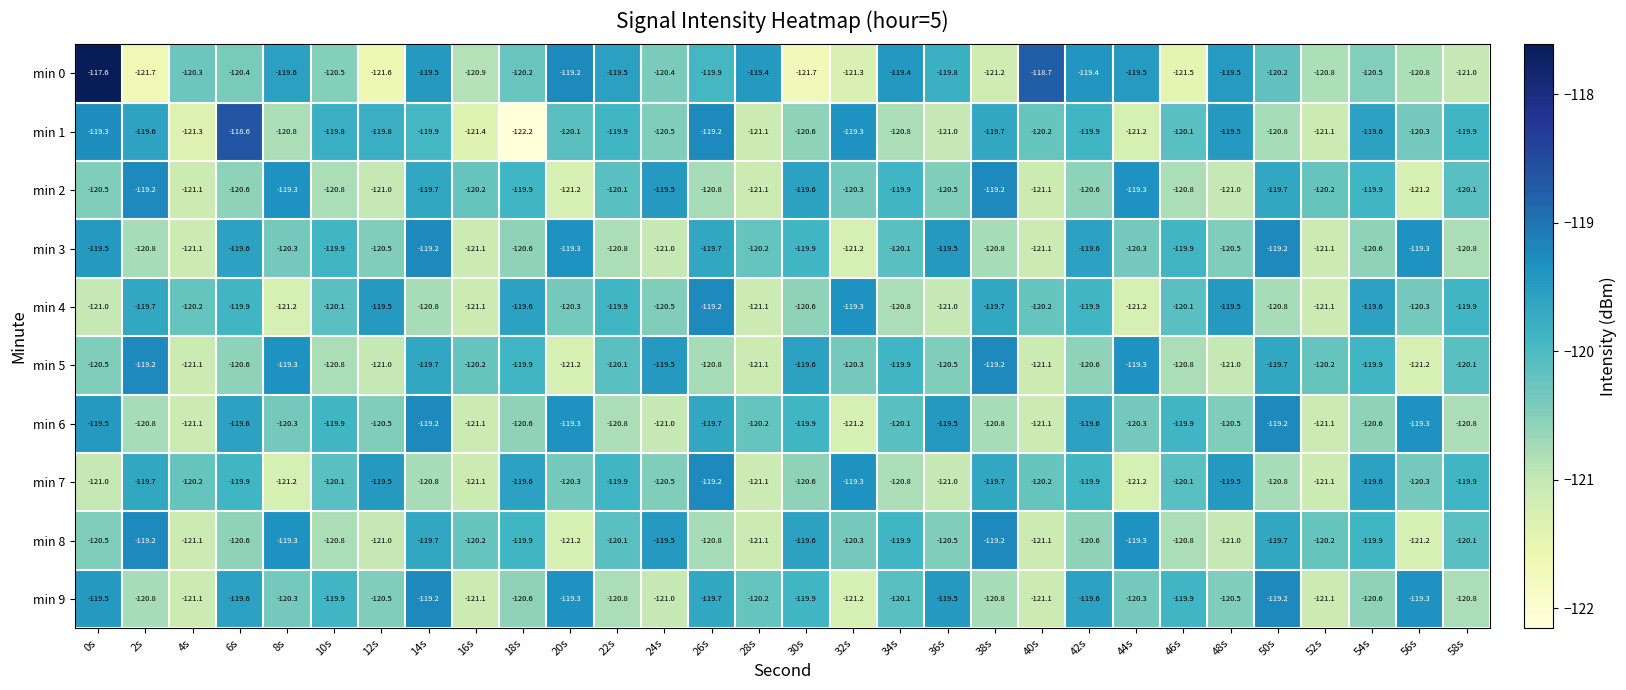

At which category does the chart reach its minimum across all series?

18s